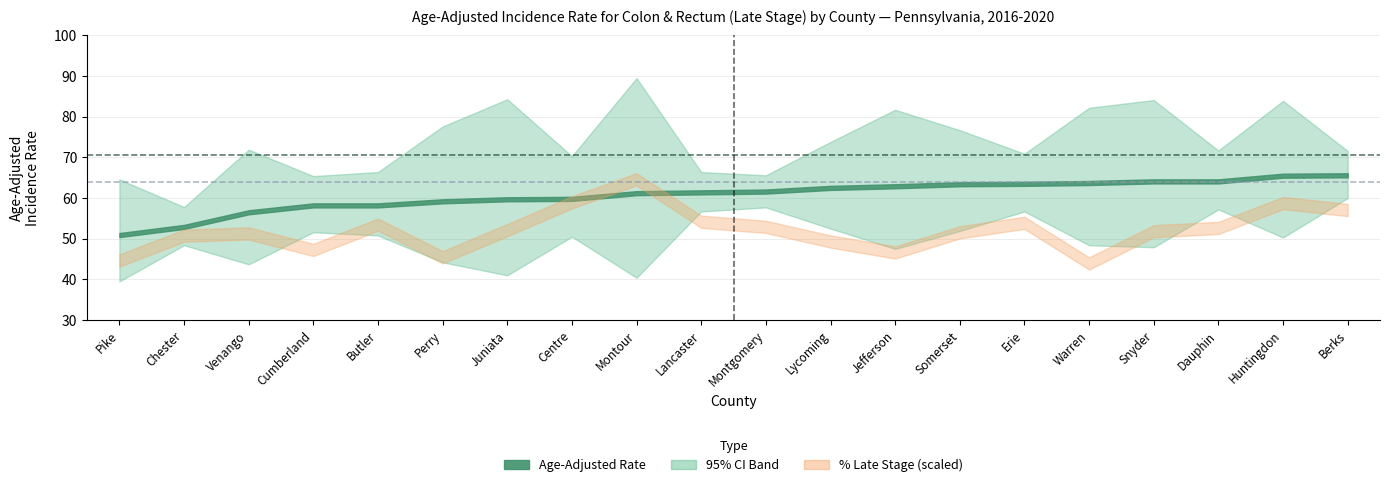

Read the upper_ci value at 19.

71.6